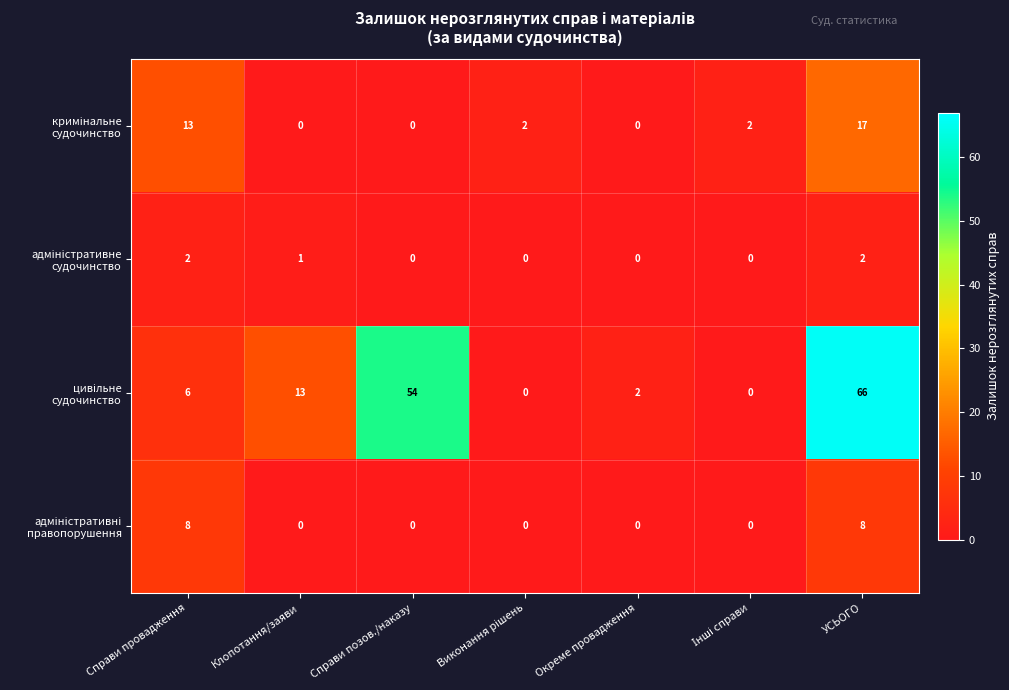

What is the greatest value displayed?

66